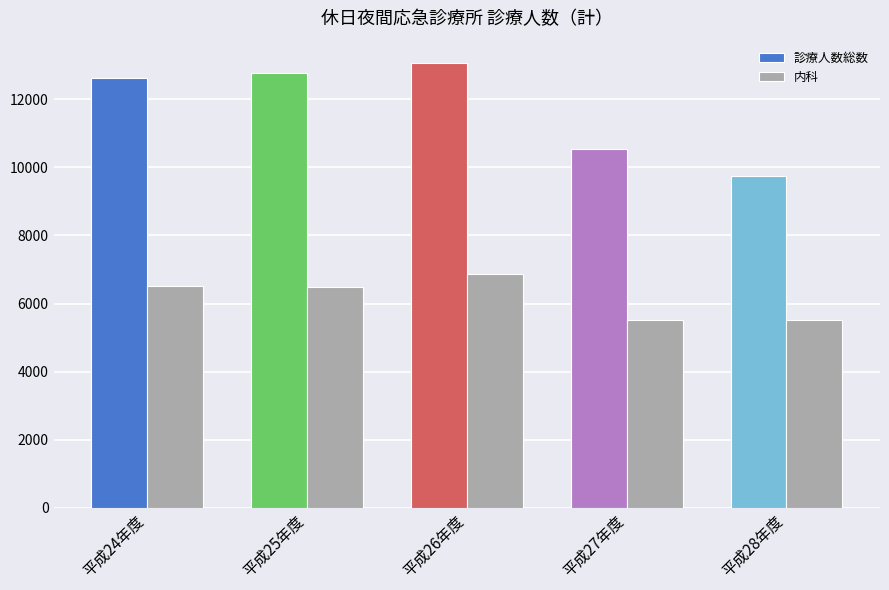

Which series has the largest total across all categories?

診療人数総数